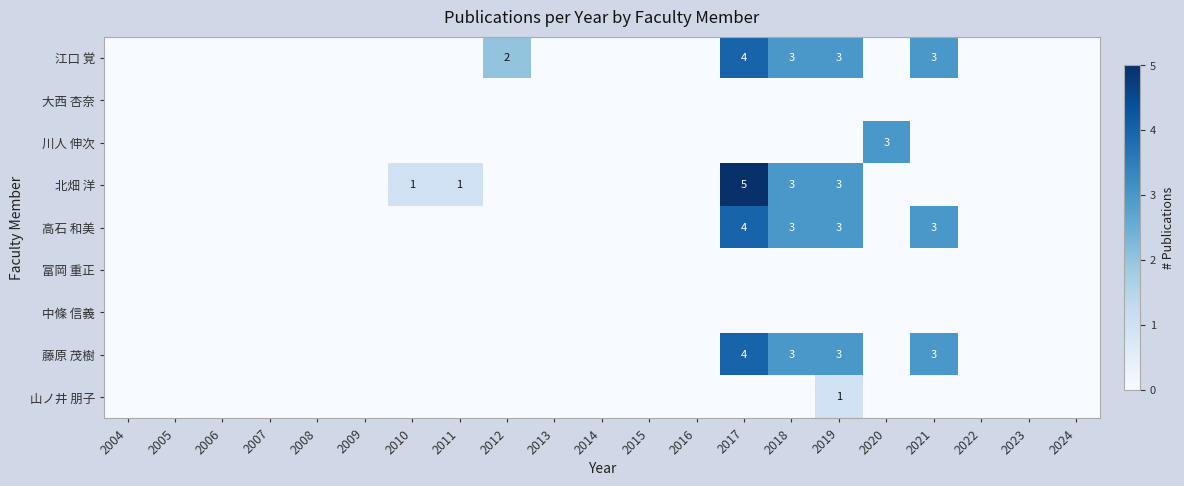

Is it true that 江口 覚 equals 4 at 2019?

False